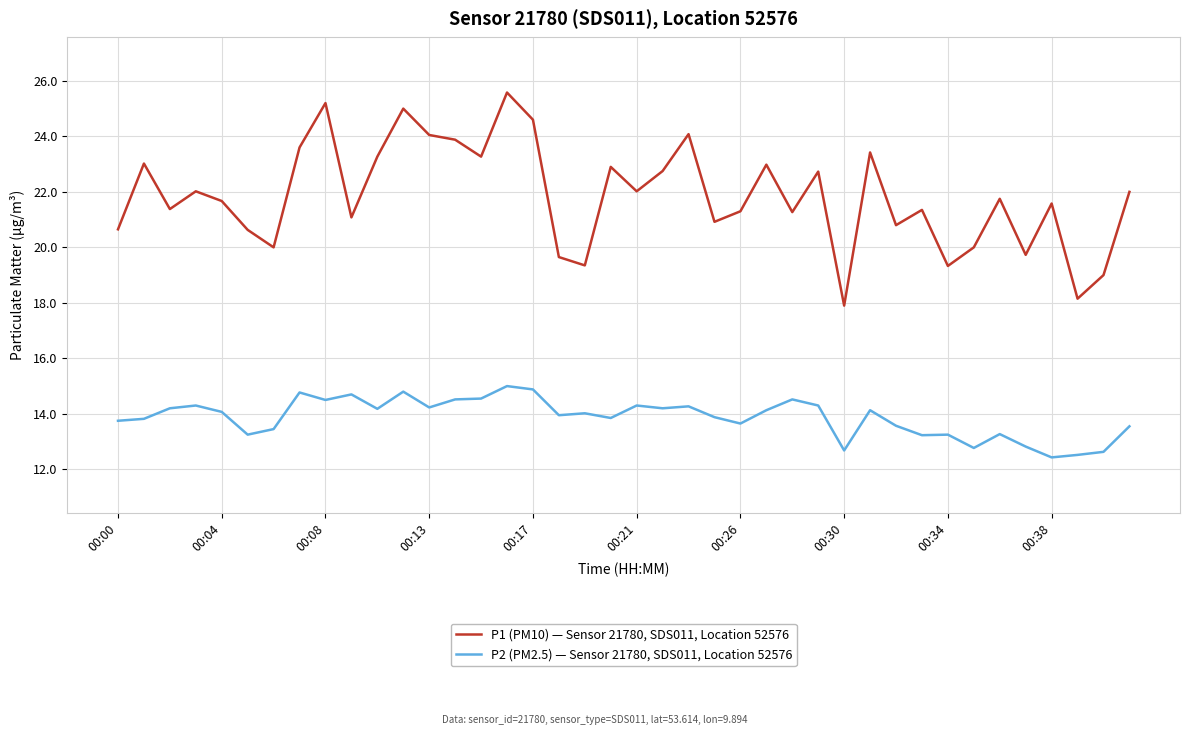

What is the lowest value of the P2 (PM2.5) — Sensor 21780, SDS011, Location 52576 series?

12.4